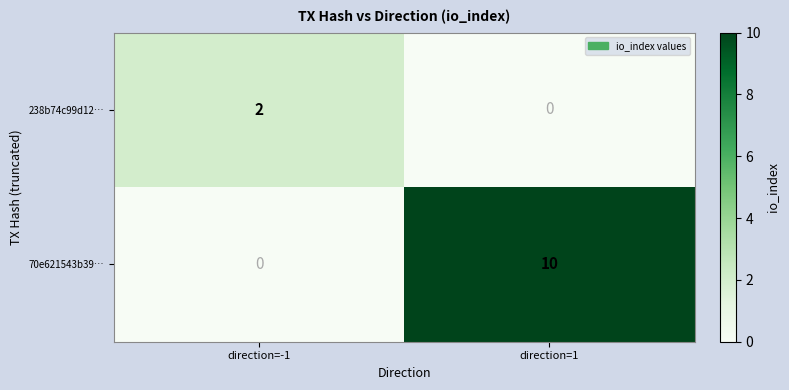

Which category has the highest value in the 238b74c99d12… series?

direction=-1